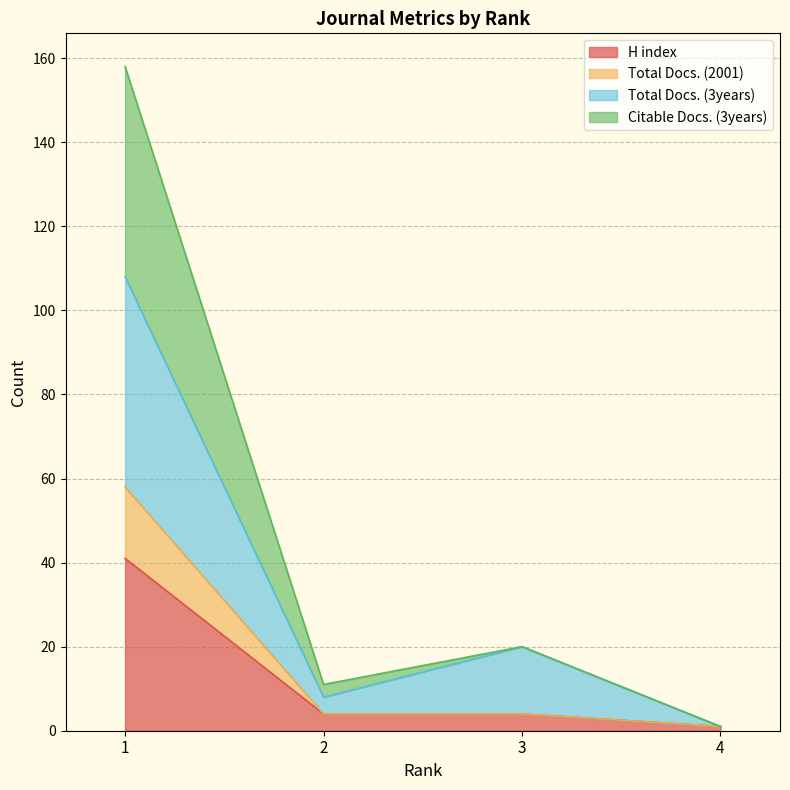

What is the highest value of the H index series?

41